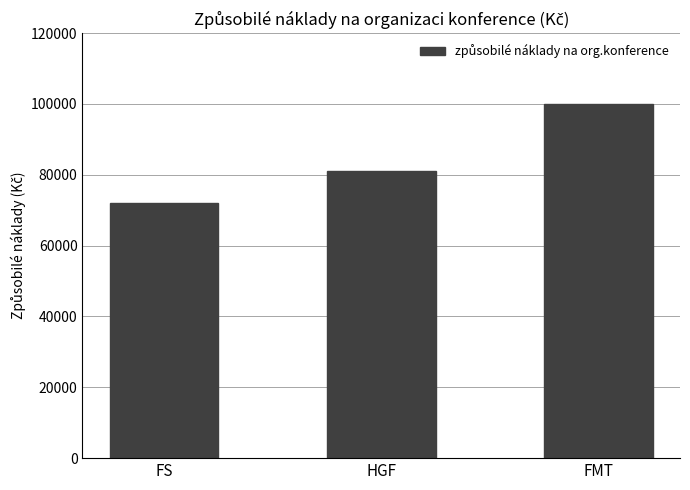

What is the value of the 1st bar from the left?

72064